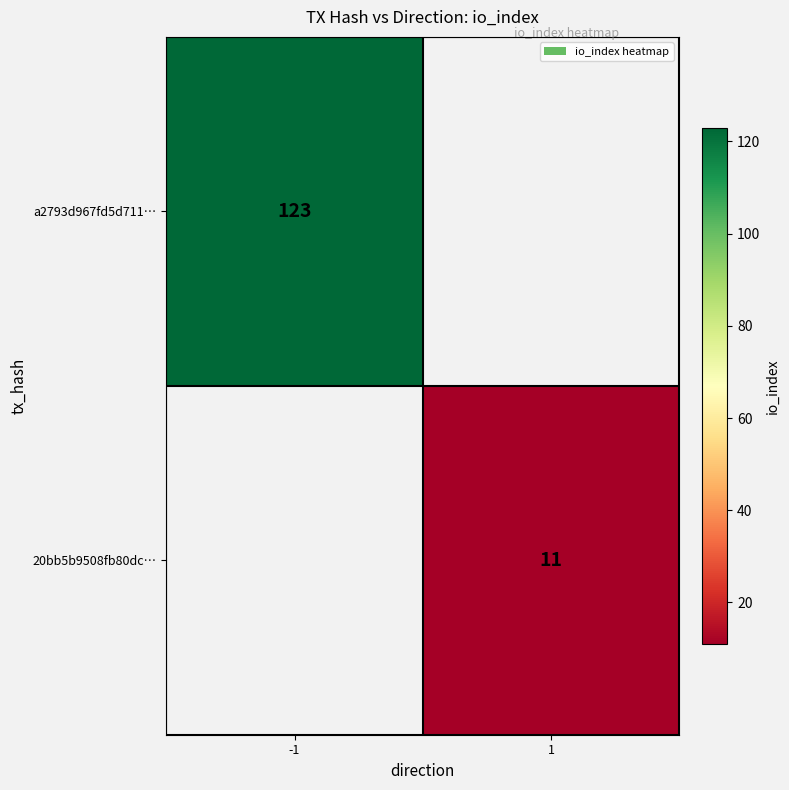

What is the maximum value shown in the chart?

123